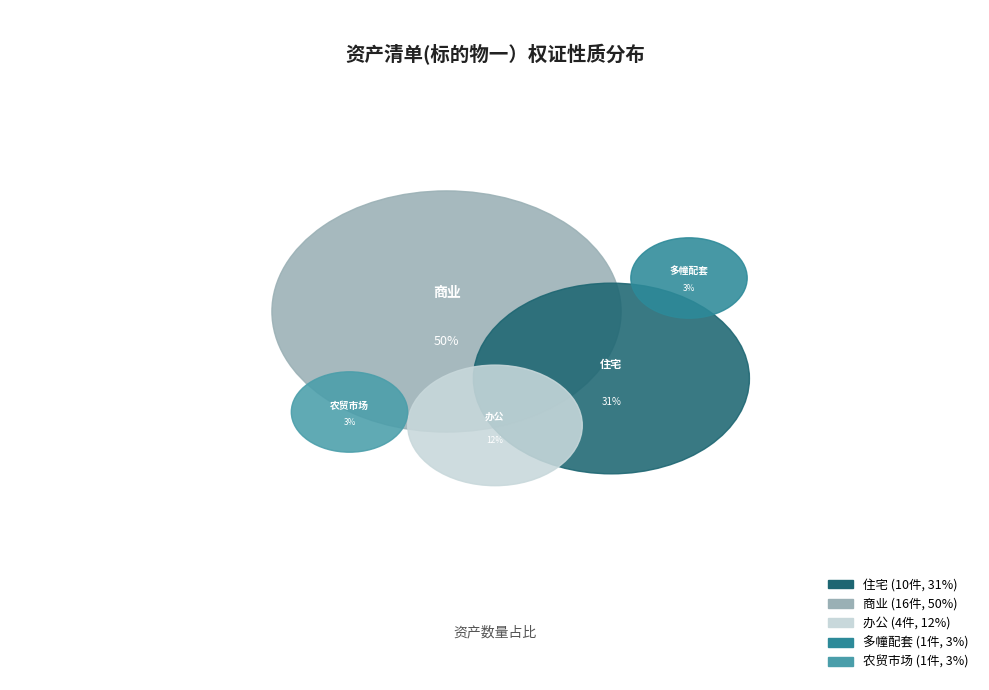

To the nearest percent, what portion does 住宅 represent?

31%